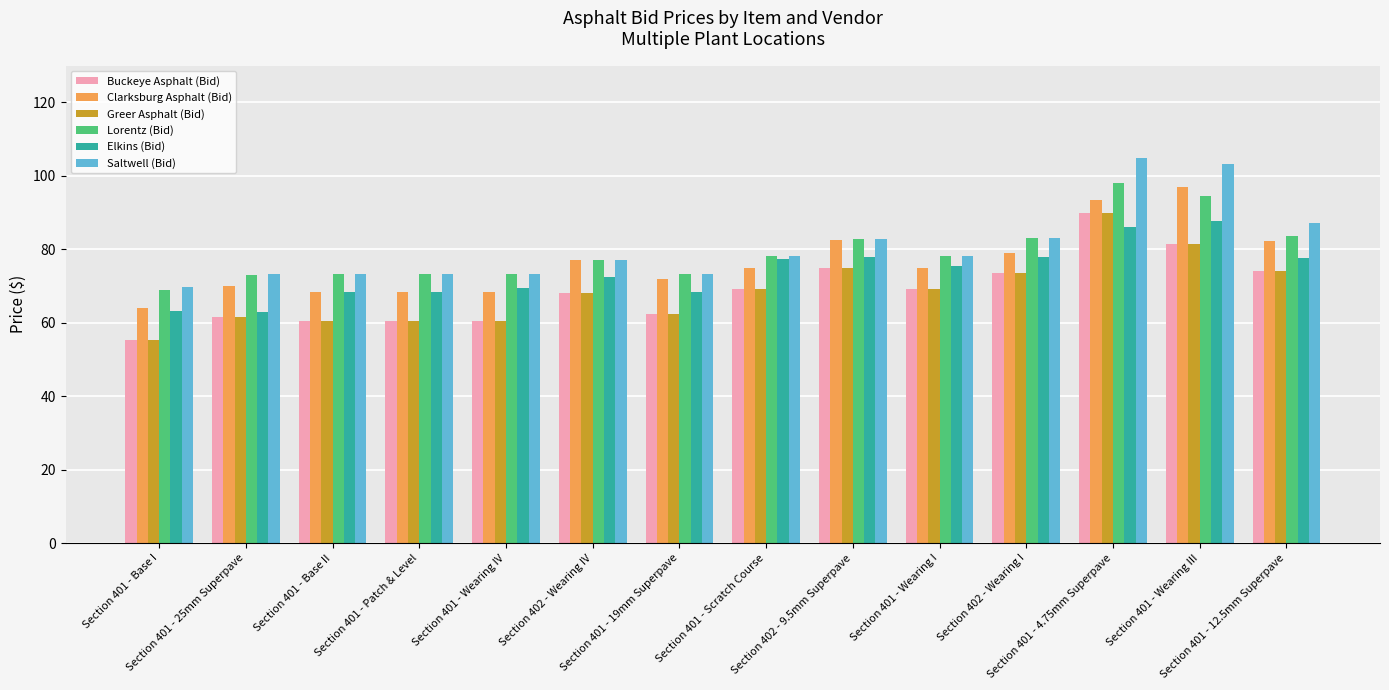

What is the value of the Elkins (Bid) bar at the 2nd from the left?

62.9